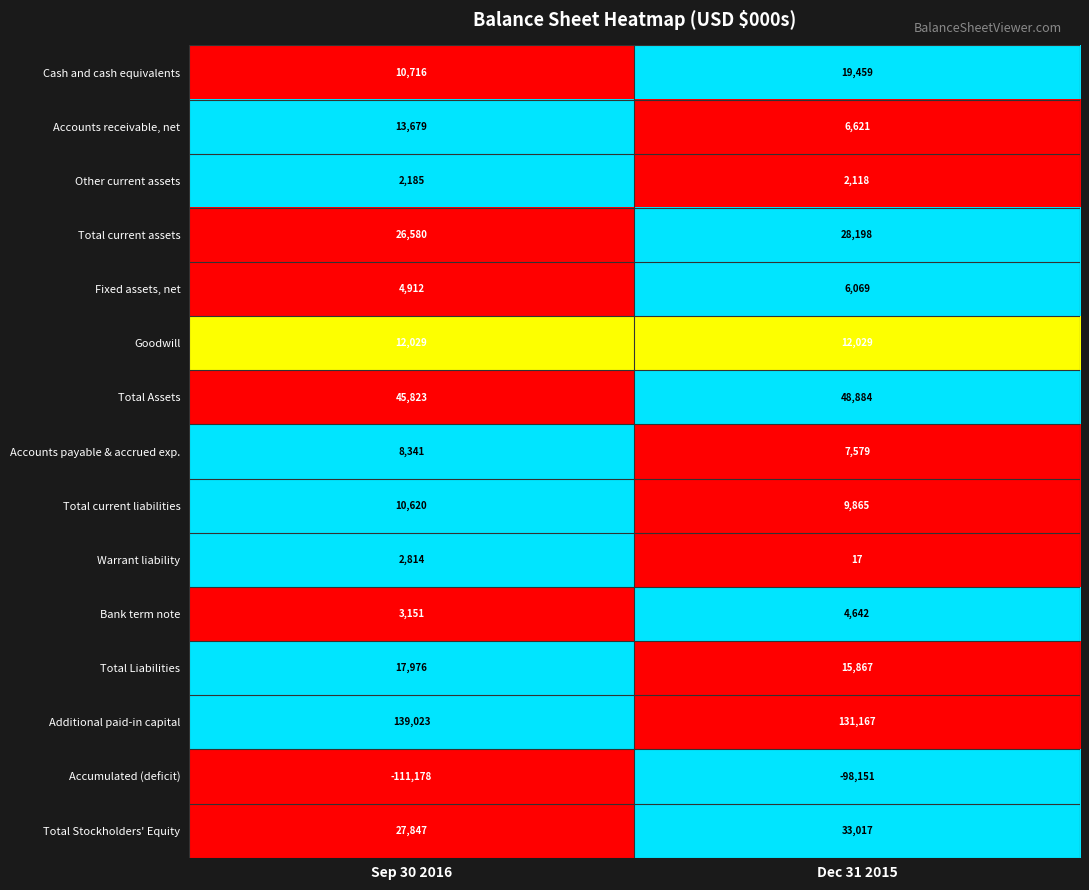

What is the smallest value displayed?

-111178